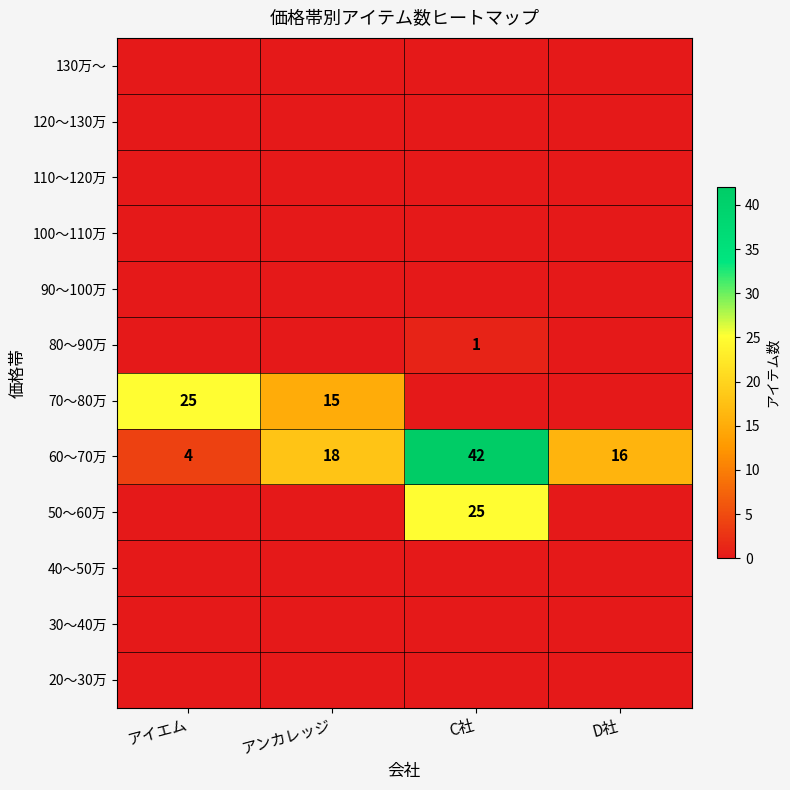

What is the average value of the 60～70万 series?

20